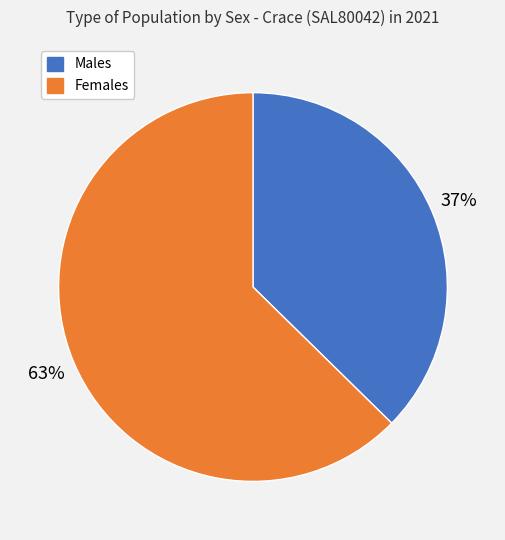

To the nearest percent, what is the average slice percentage?

50%